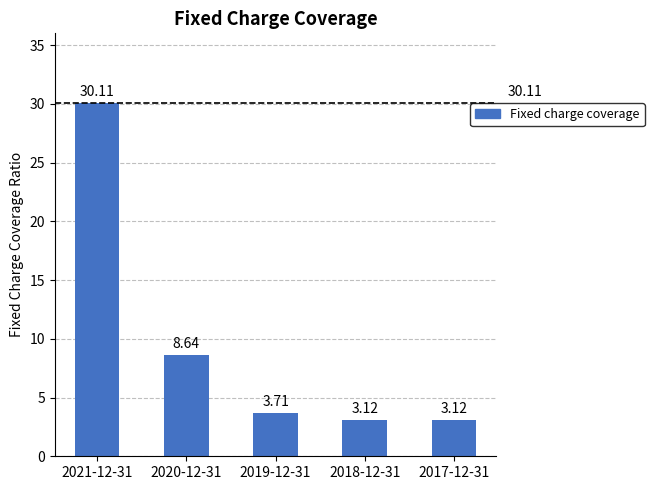

Does the chart contain any negative values?

No